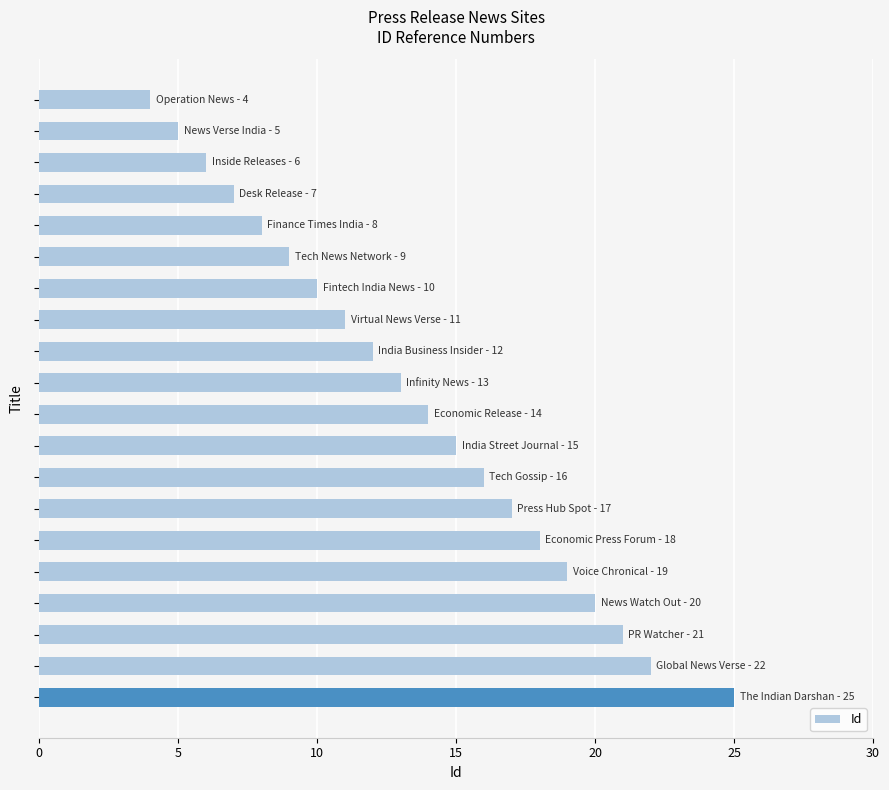

Count the number of categories in the chart.

20